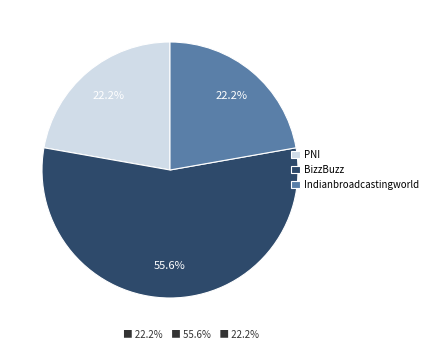

How much of the chart is everything except Indianbroadcastingworld?

77.8%